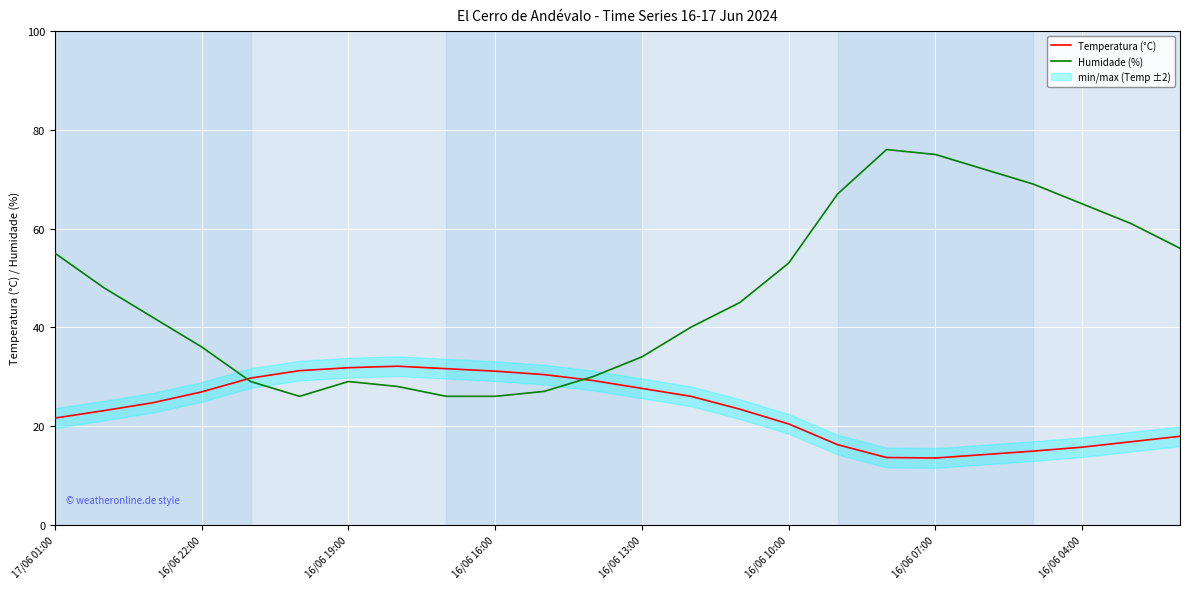

How many lines are shown in the chart?

2